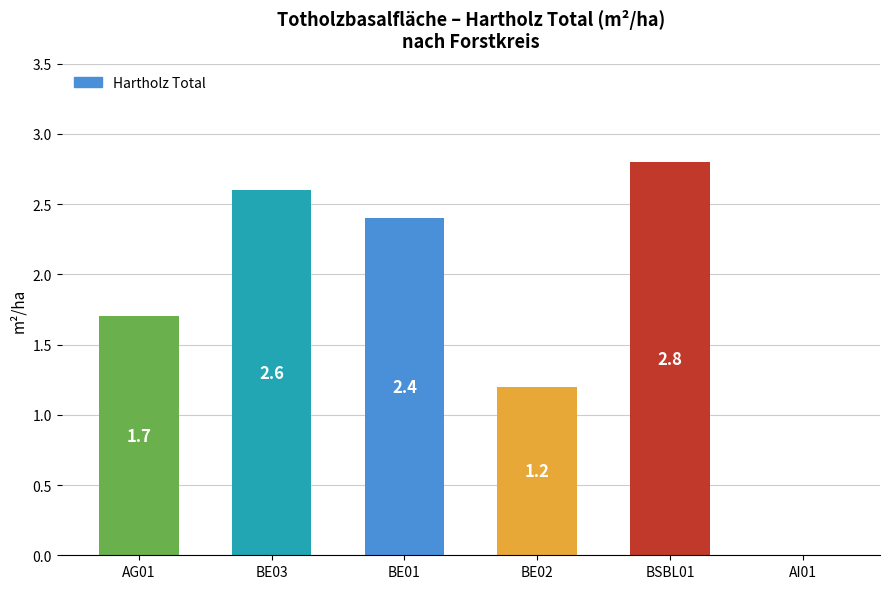

Reading right to left, extract all data points from this chart.

AI01=0.0	BSBL01=2.8	BE02=1.2	BE01=2.4	BE03=2.6	AG01=1.7